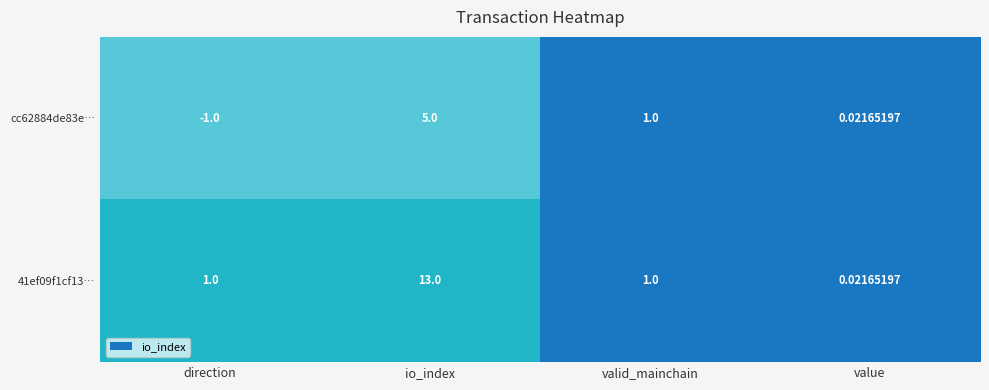

Which category has the lowest value in the 41ef09f1cf13… series?

value